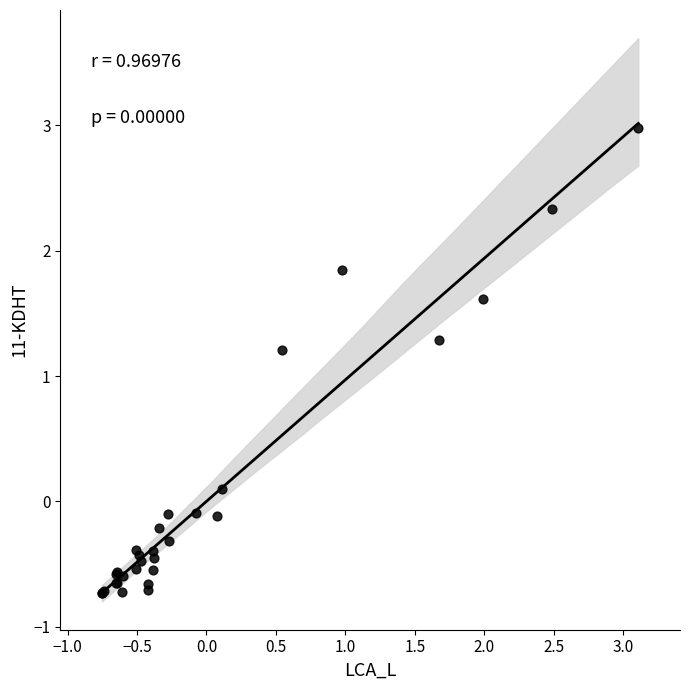

What Y value in the scatter plot is closest to 1?

1.2